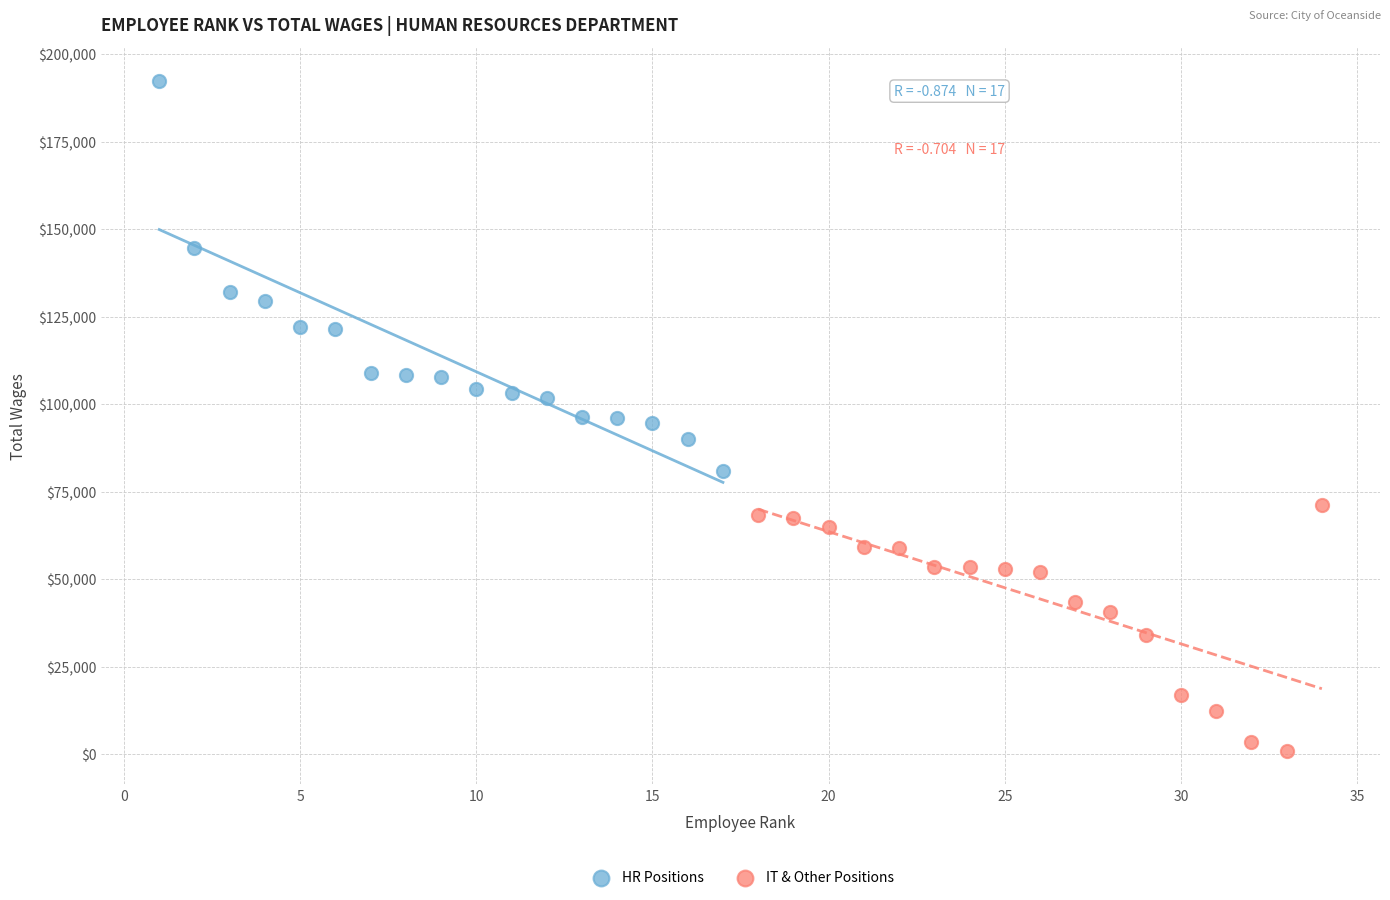

Which series has the largest Y range (max minus min)?

HR Positions